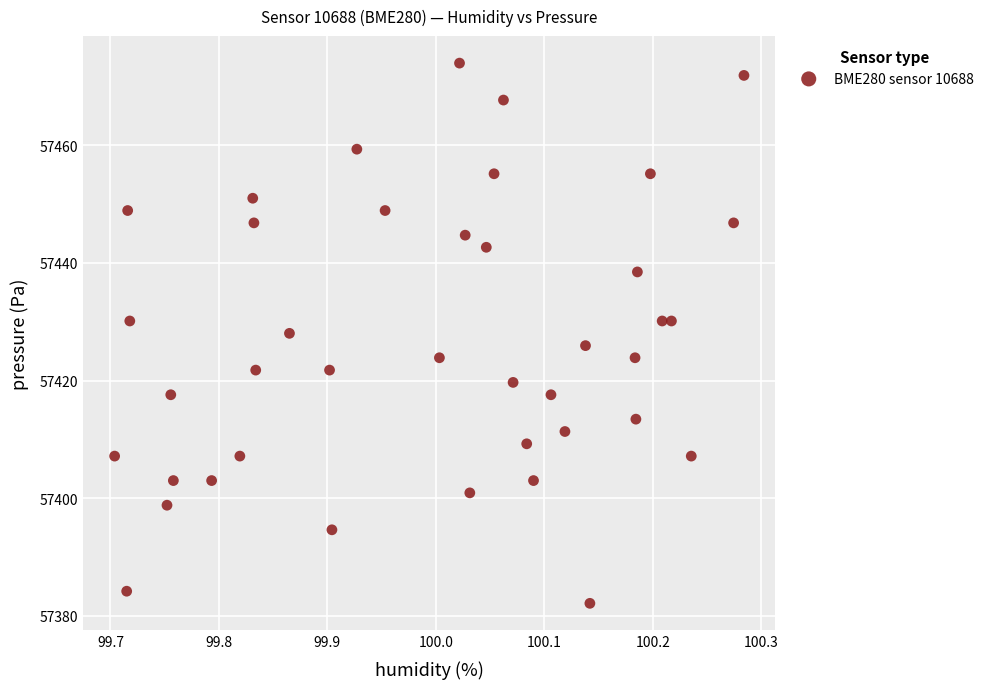

What is the range of X values (max minus min)?

0.6